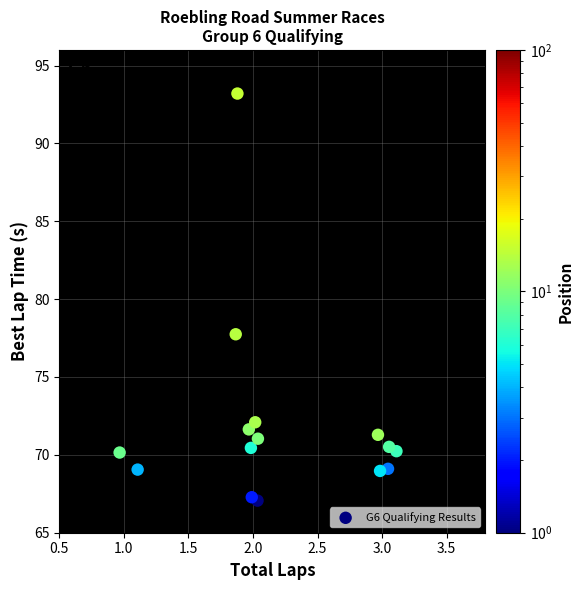

What is the range of X values (max minus min)?

2.1